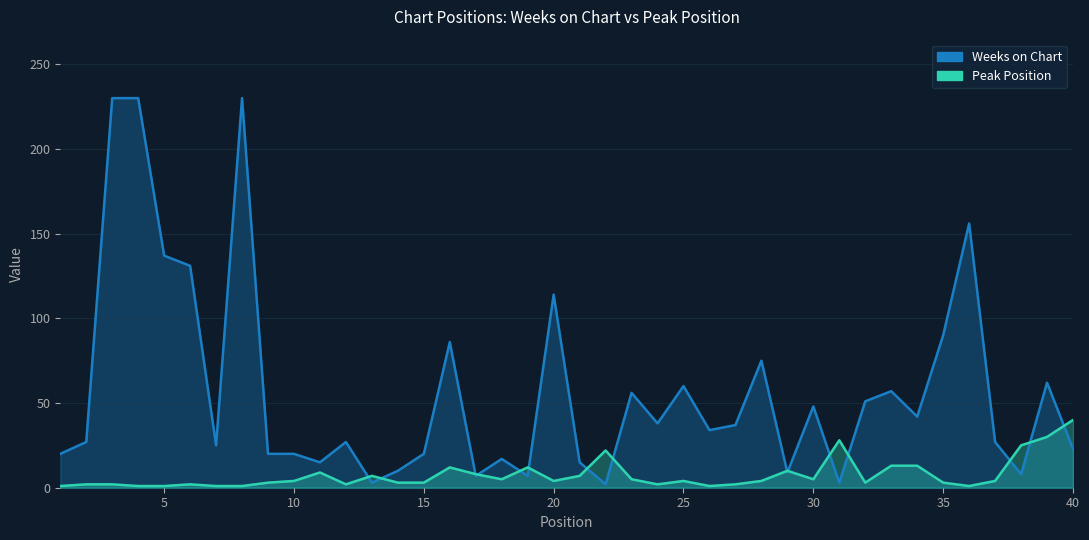

What is the value of the Weeks on Chart point at the 13th from the left?

3